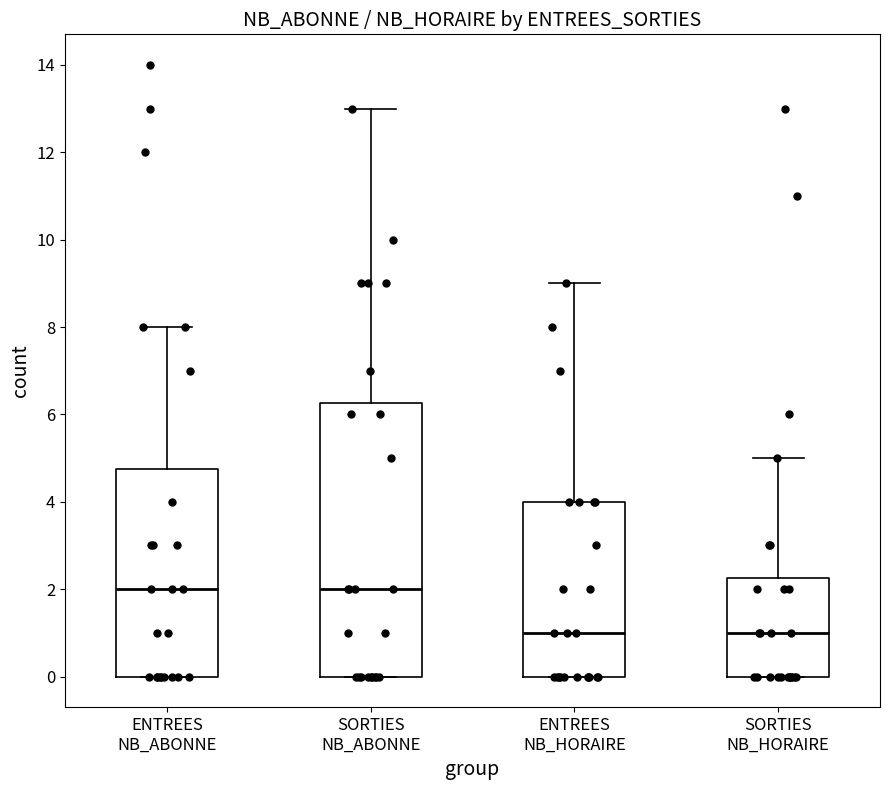

Which box is the tallest, from its lower edge to its upper edge?

SORTIES NB_ABONNE